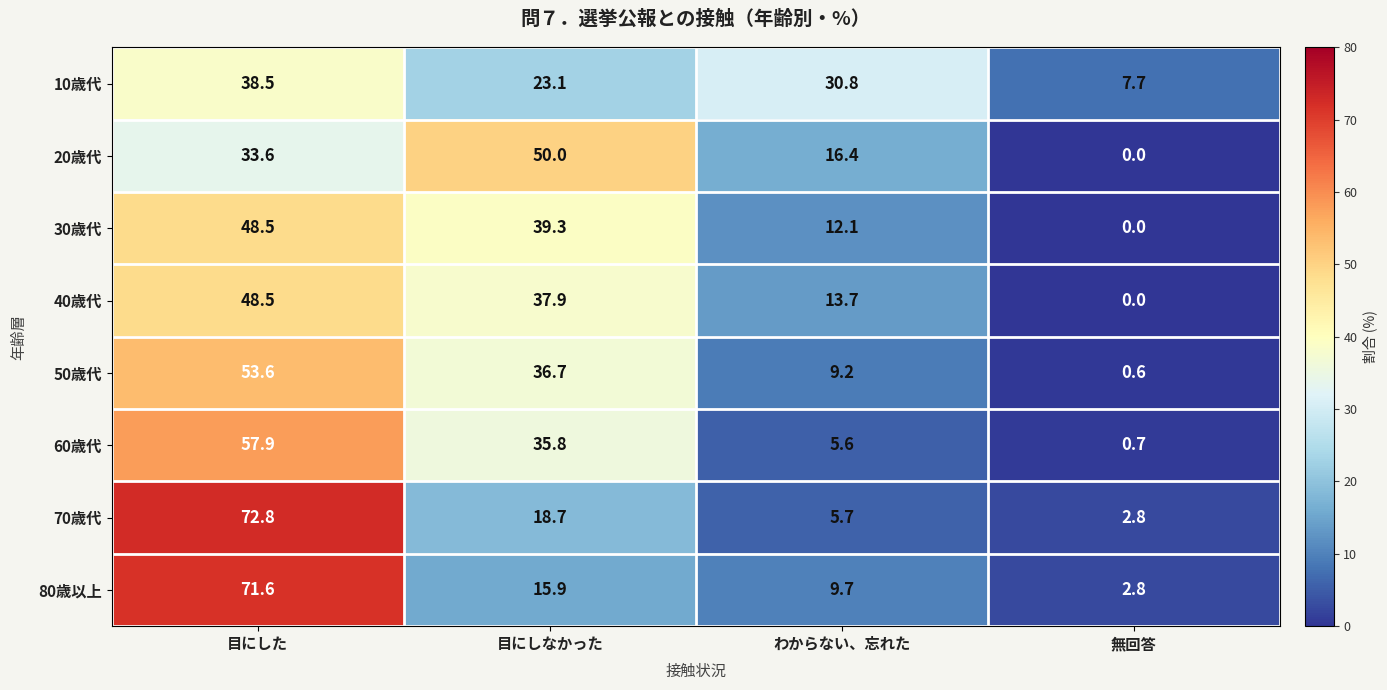

How many distinct data groups are displayed?

8